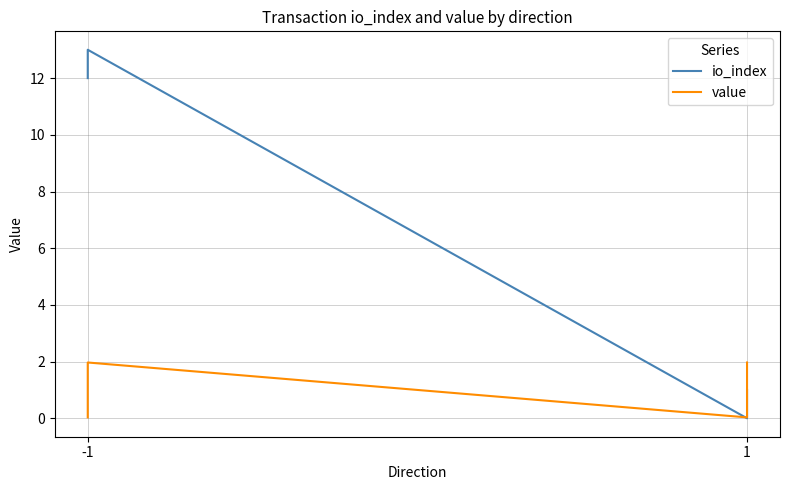

Reading right to left, extract all data points from this chart.

io_index: 1.0	0.0	13.0	12.0
value: 2.0	0.0	2.0	0.0